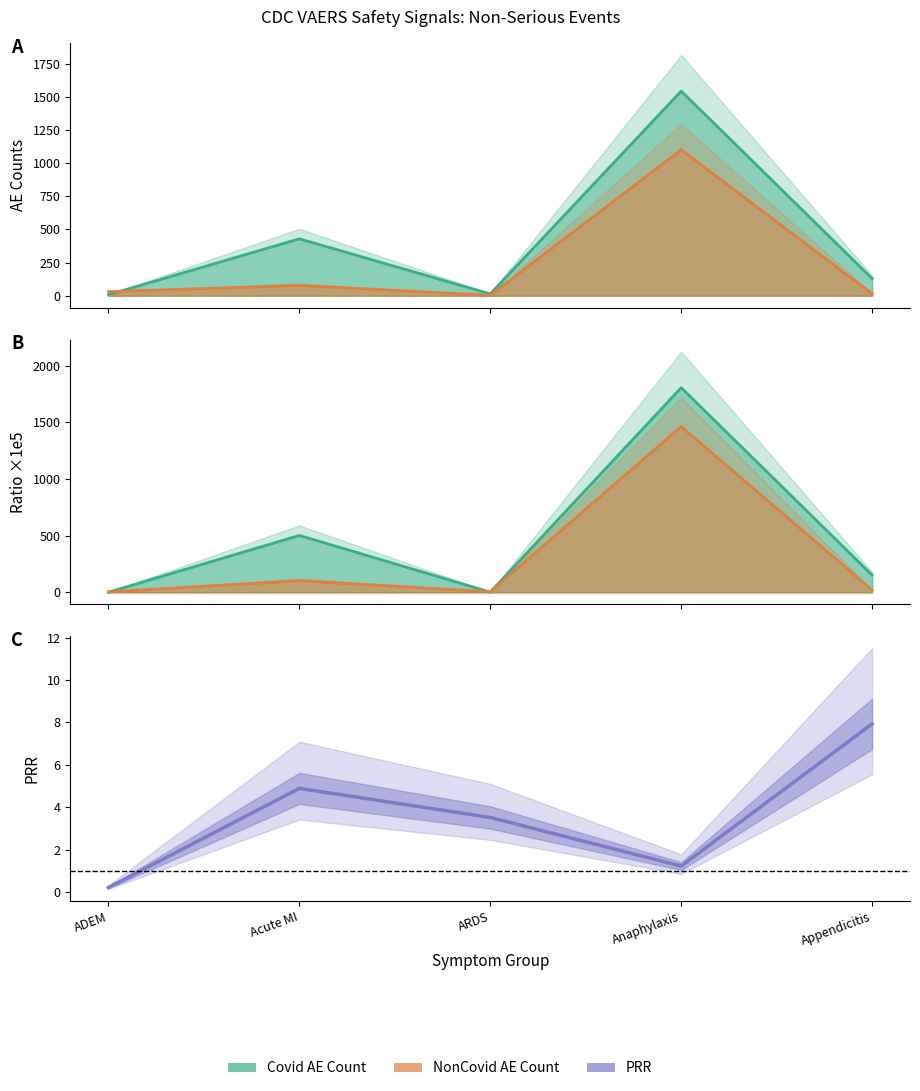

At which category does Covid Ratio x1e5 reach its first local peak?

Acute MI